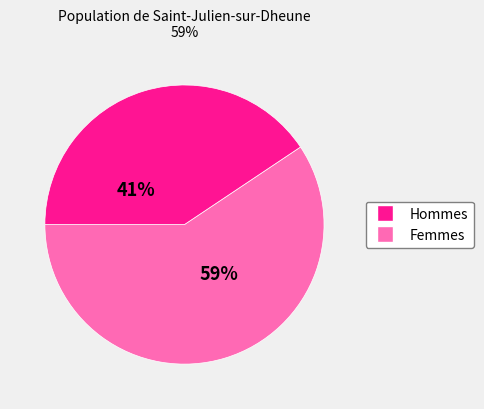

Do Femmes and Hommes together represent more than half of the pie?

Yes